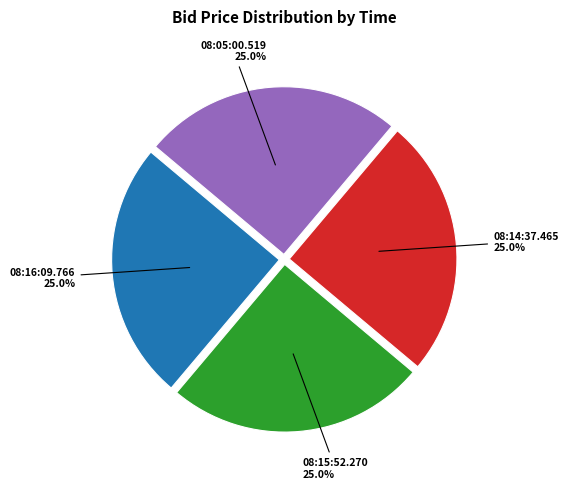

Is there any slice that represents more than half of the pie?

No